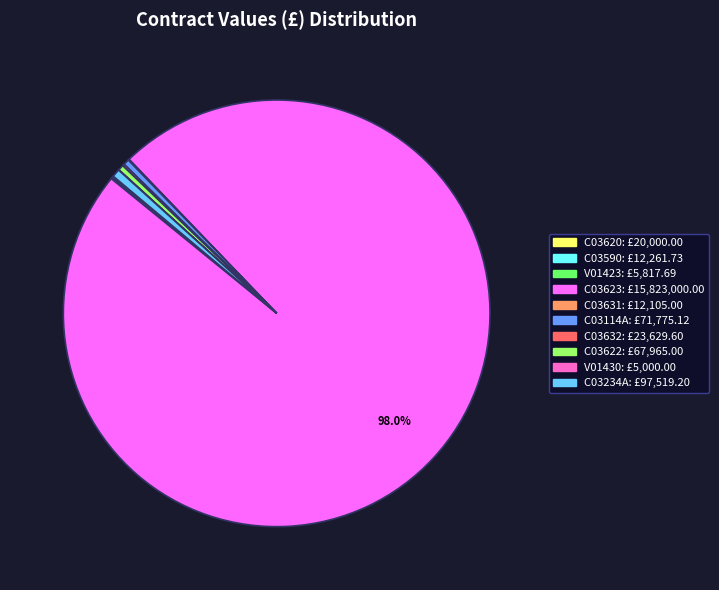

Which category has the biggest portion of the pie?

C03623